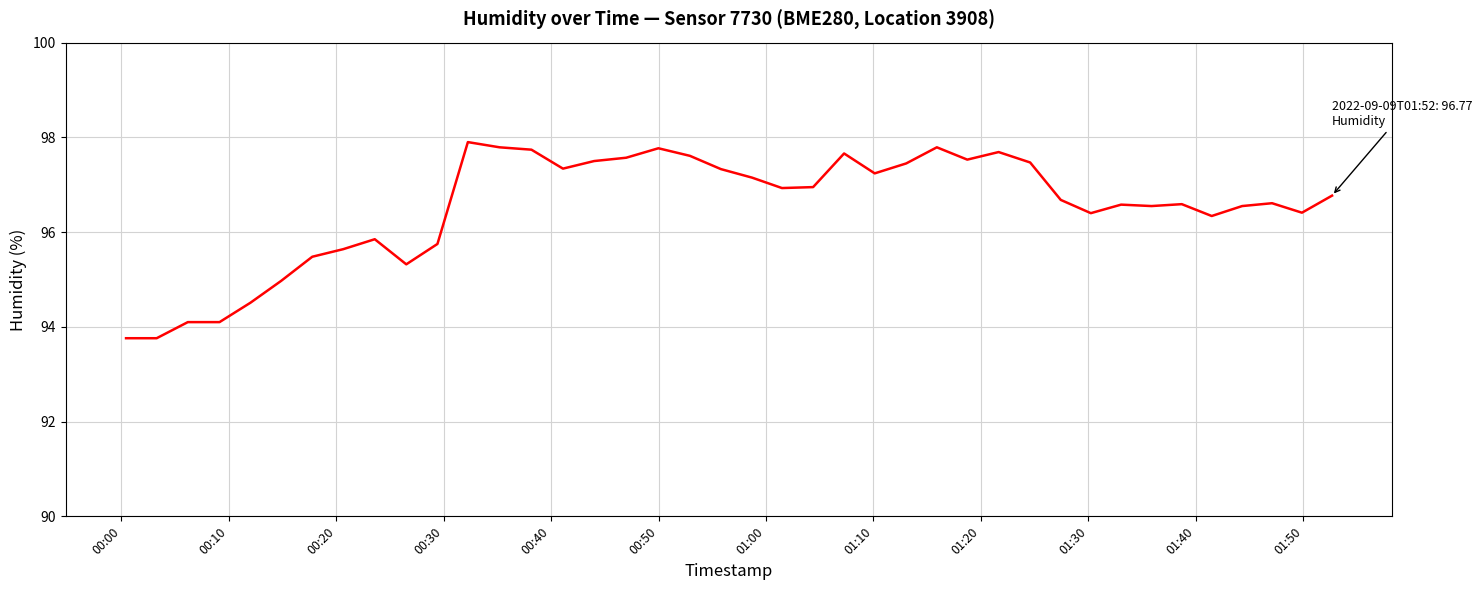

What is the difference between the maximum and minimum values?

4.1